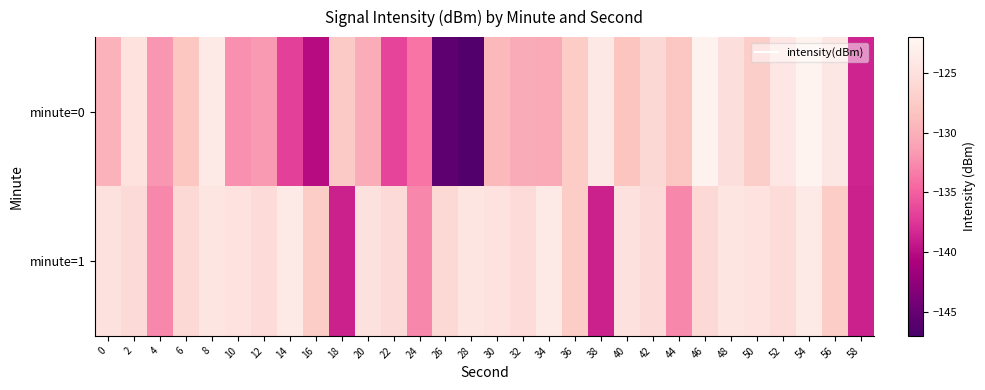

Between 34 and 52, which is larger?

52